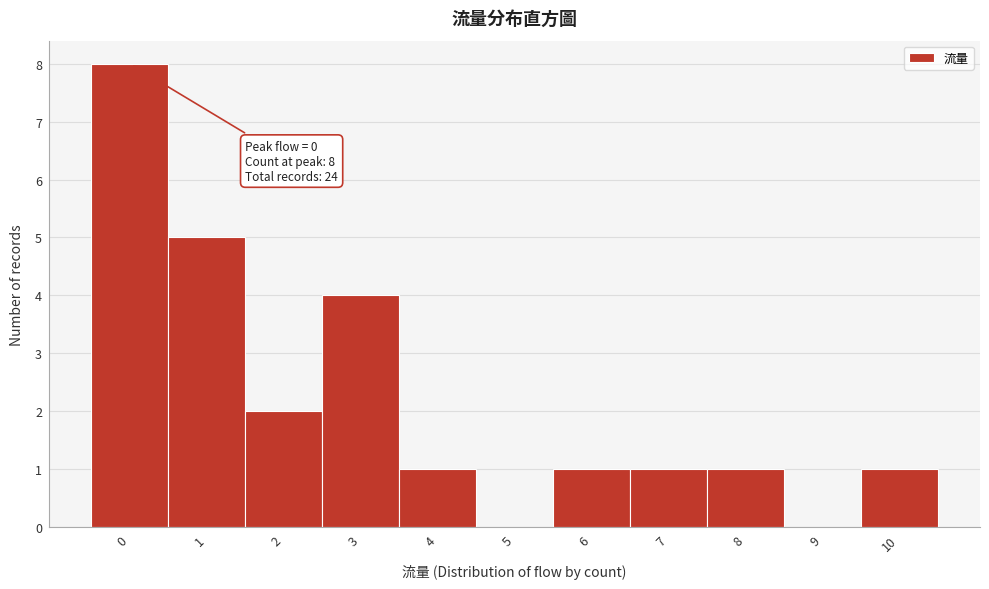

Which range on the x-axis has the tallest bar?

-0.5 to 0.5